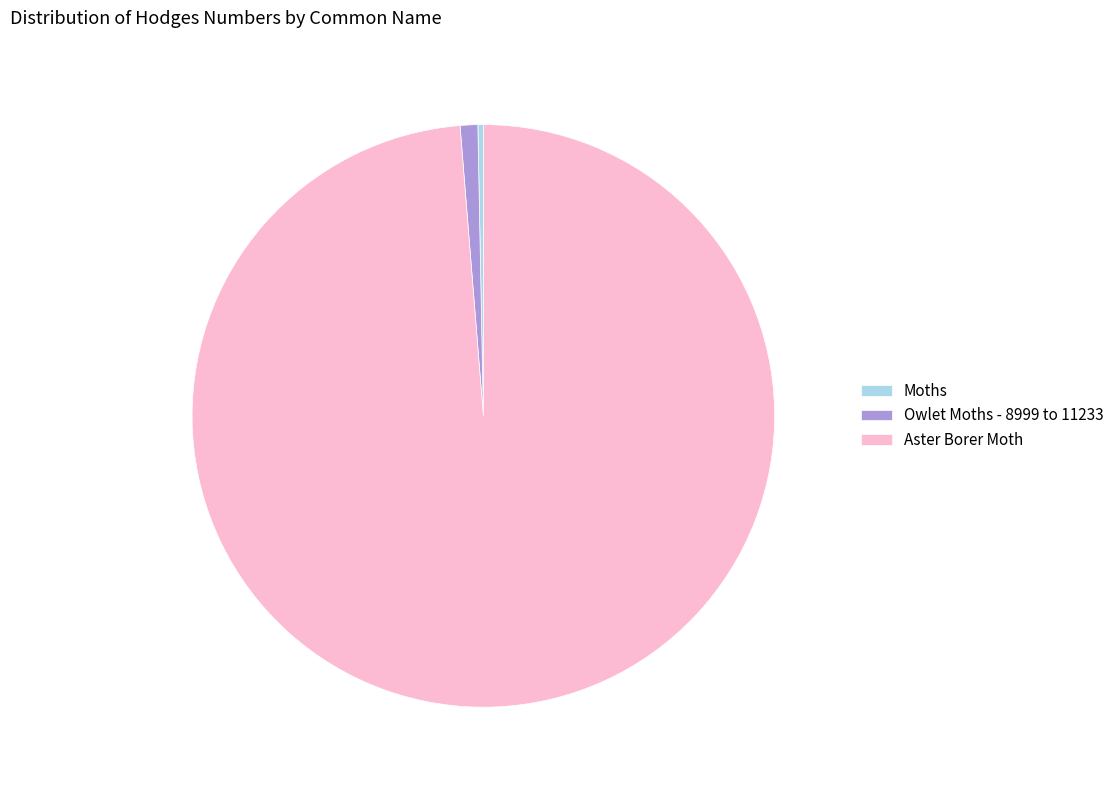

Which slice is the smallest?

Moths